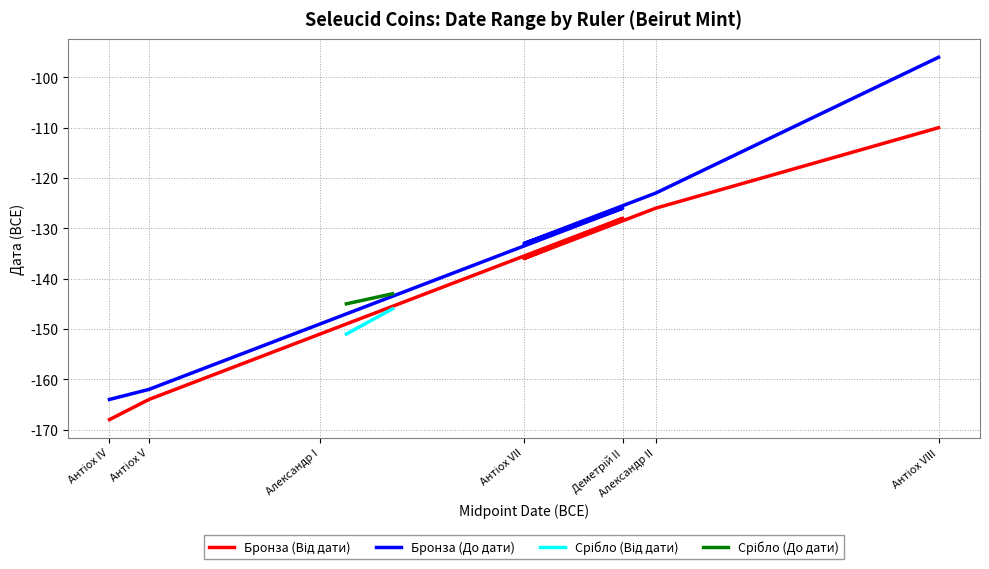

List the labels in order of Срібло value, smallest first.

Антіох IV, Антіох IV, Антіох V, Александр I, Александр I, Александр I, Деметрій II, Антіох VII, Деметрій II, Александр II, Антіох VIII